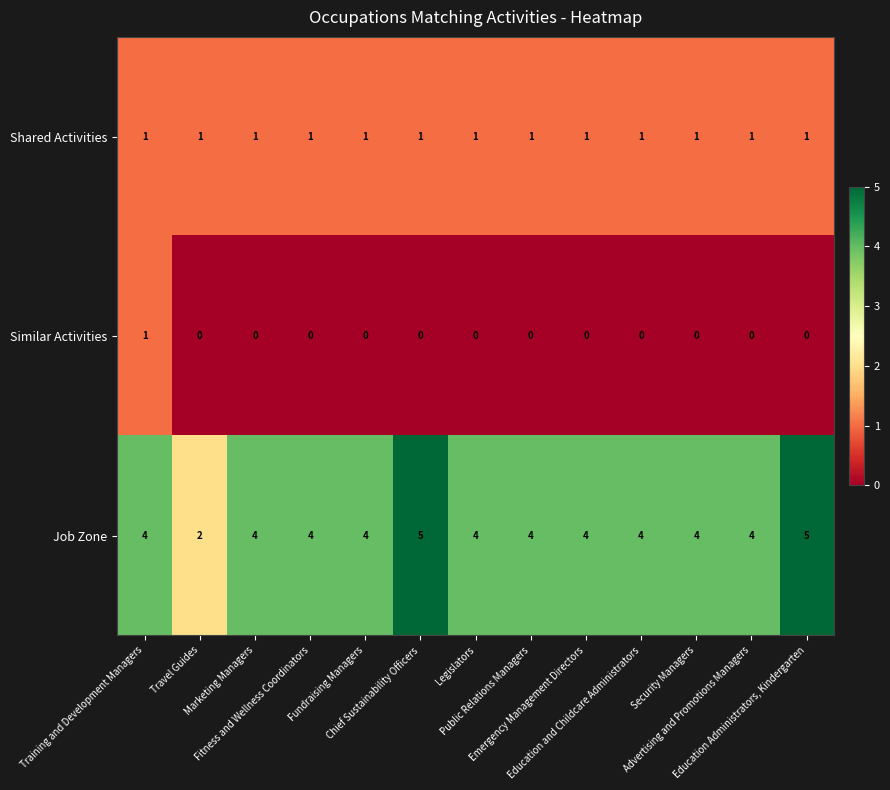

List the series in order of their overall mean, highest first.

Job Zone, Shared Activities, Similar Activities